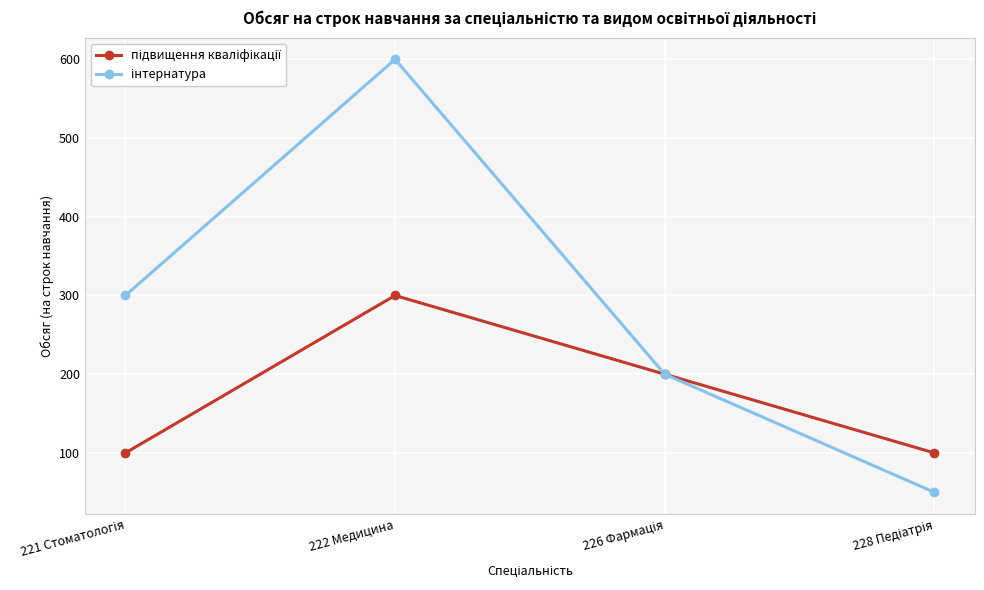

What is the label of the 2nd point from the left?

222 Медицина